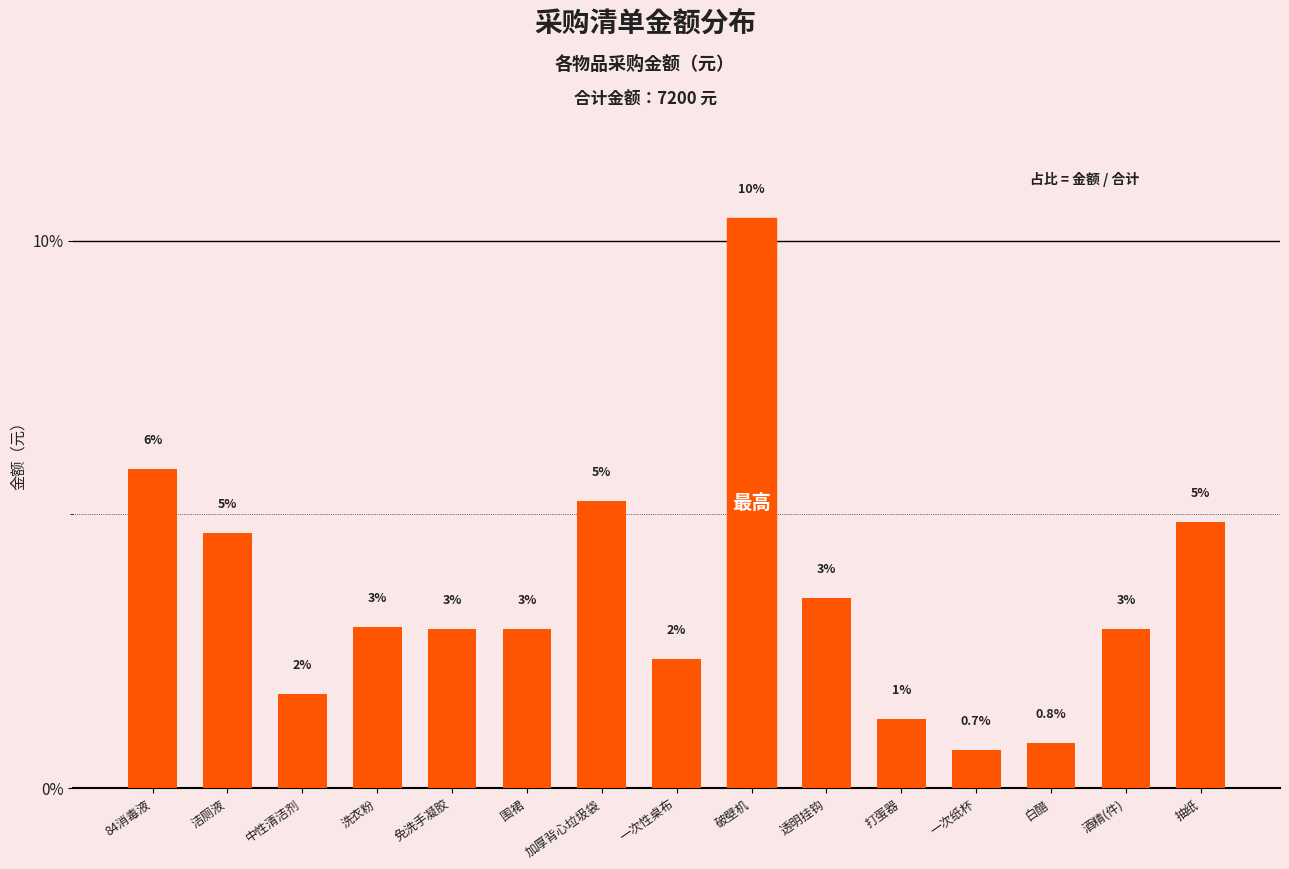

Approximately how many times larger is the value at 围裙 compared to 加厚背心垃圾袋?

0.6